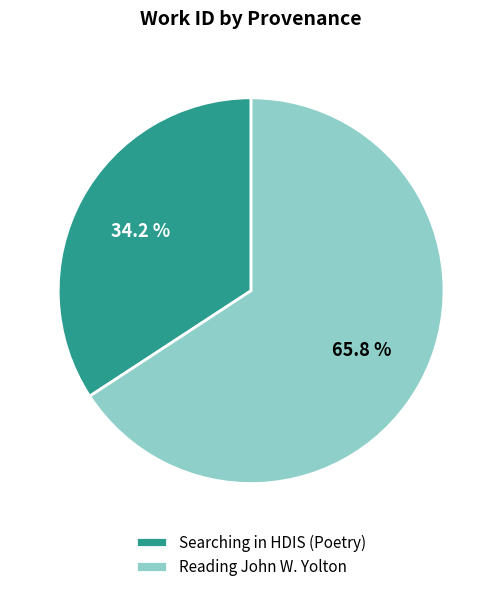

To the nearest percent, what is the difference between the largest and smallest slice percentages?

32%